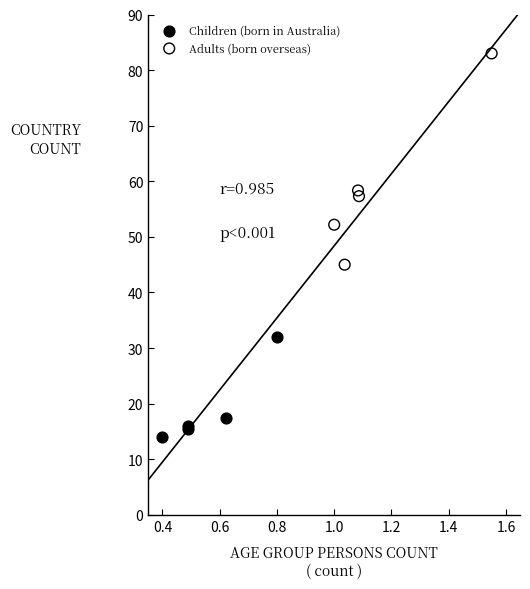

Which series reaches the minimum Y coordinate?

Children (born in Australia)